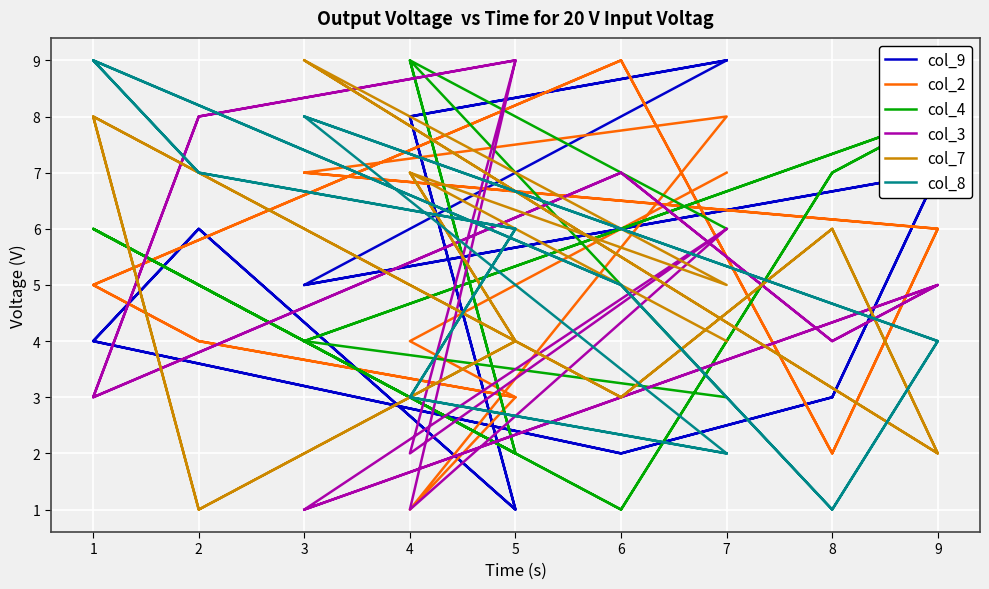

What is the difference between the second highest and second lowest values in the col_7 series?

8